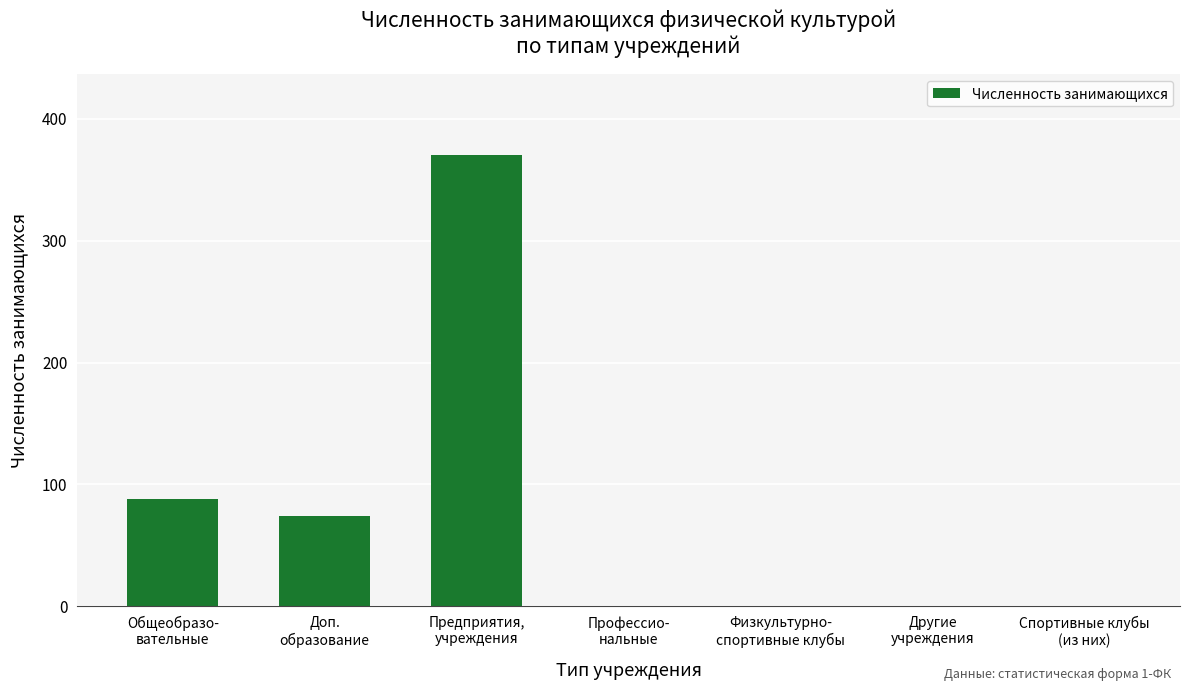

Reading left to right, transcribe all the data shown in this chart.

Общеобразо-
вательные=88	Доп.
образование=74	Предприятия,
учреждения=370	Профессио-
нальные=0	Физкультурно-
спортивные клубы=0	Другие
учреждения=0	Спортивные клубы
(из них)=0